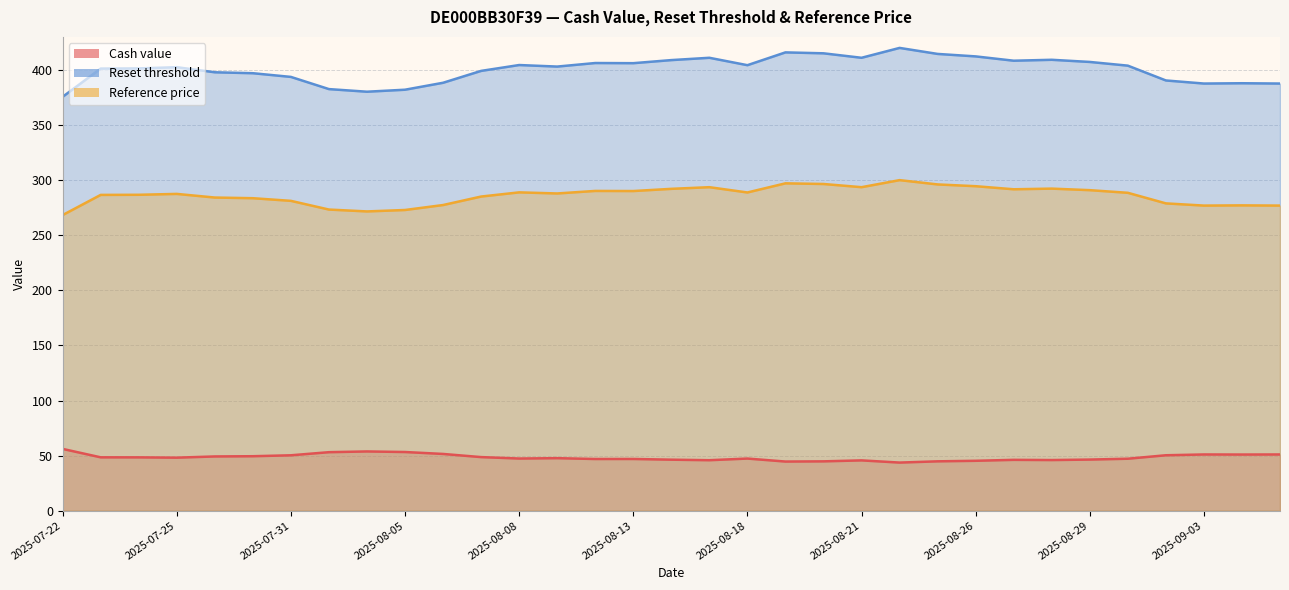

How many interior local peaks does the Reference price series have?

8